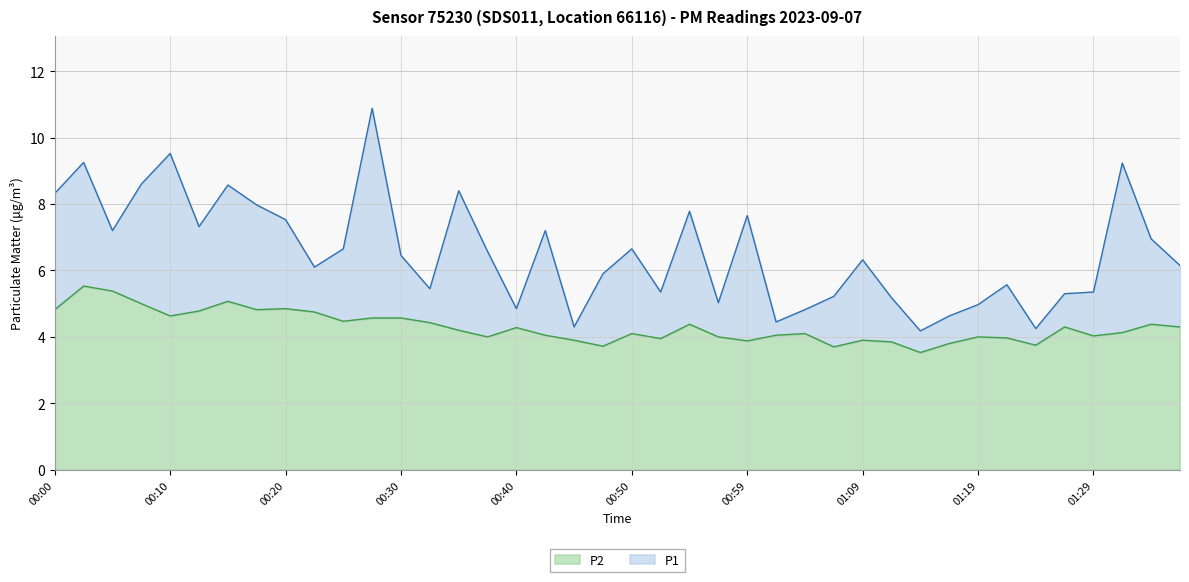

Where does the P1 series first go above 6?

00:00